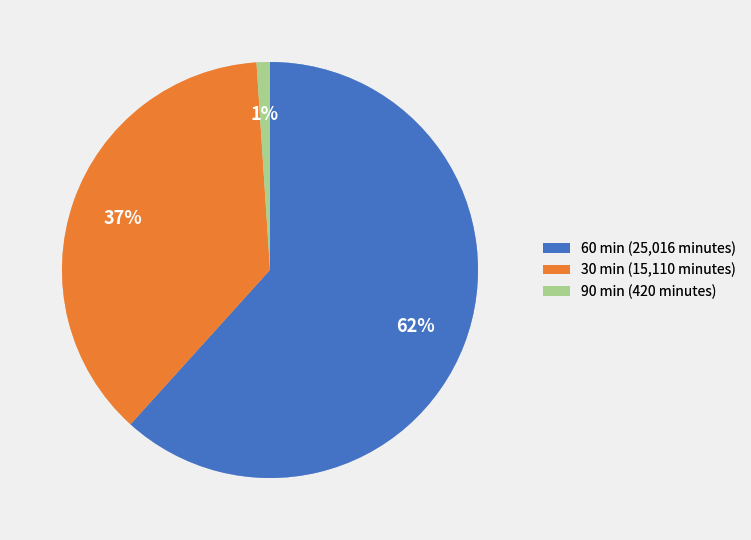

To the nearest percent, what is the difference between the largest and smallest slice percentages?

61%